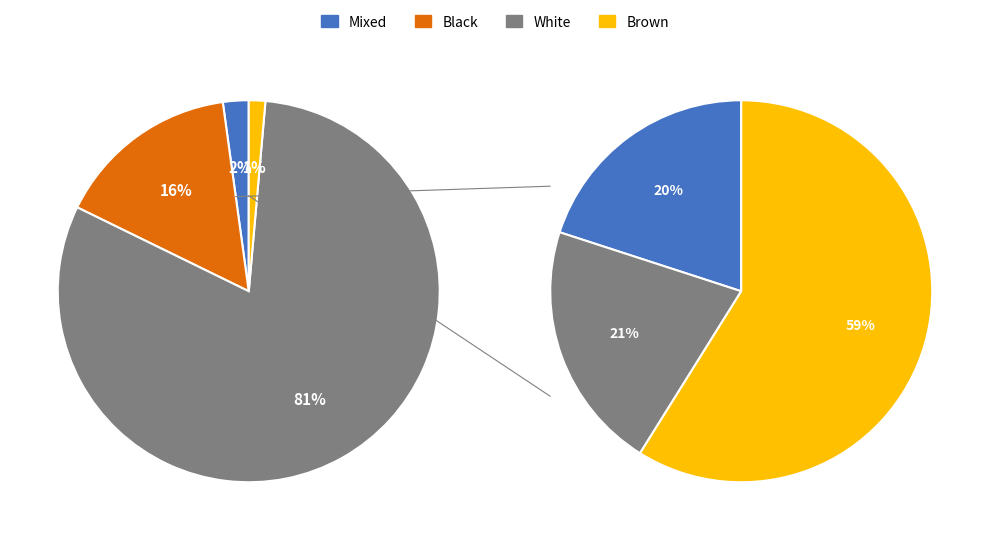

True or false: Two or More Races accounts for 17% of the total.

False